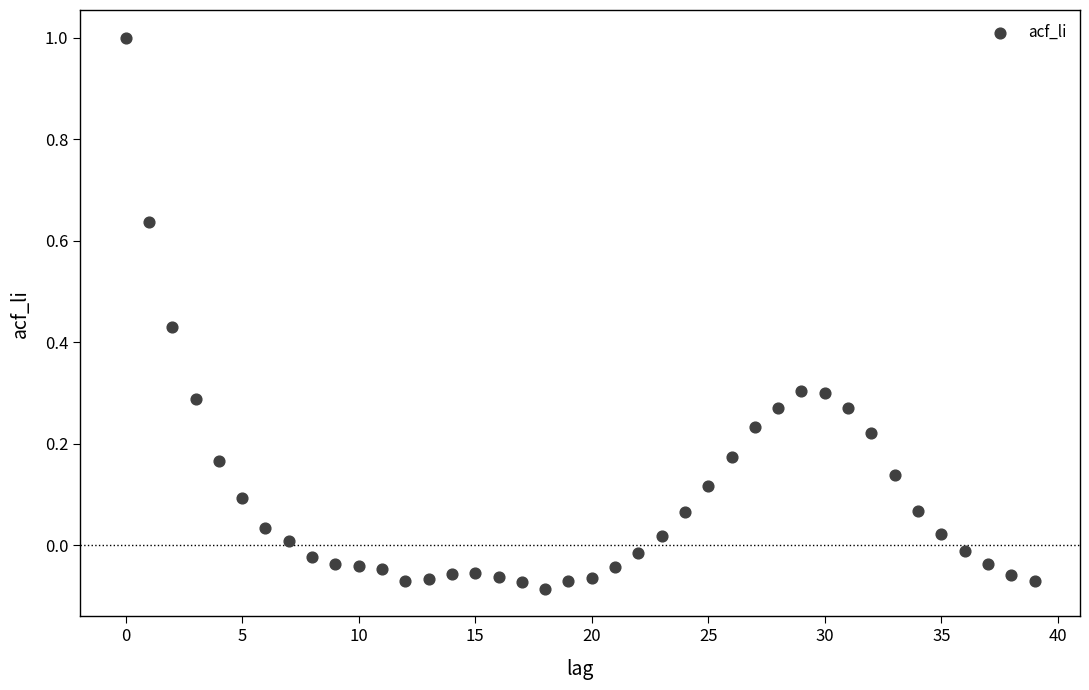

What is the range of Y values (max minus min)?

1.1